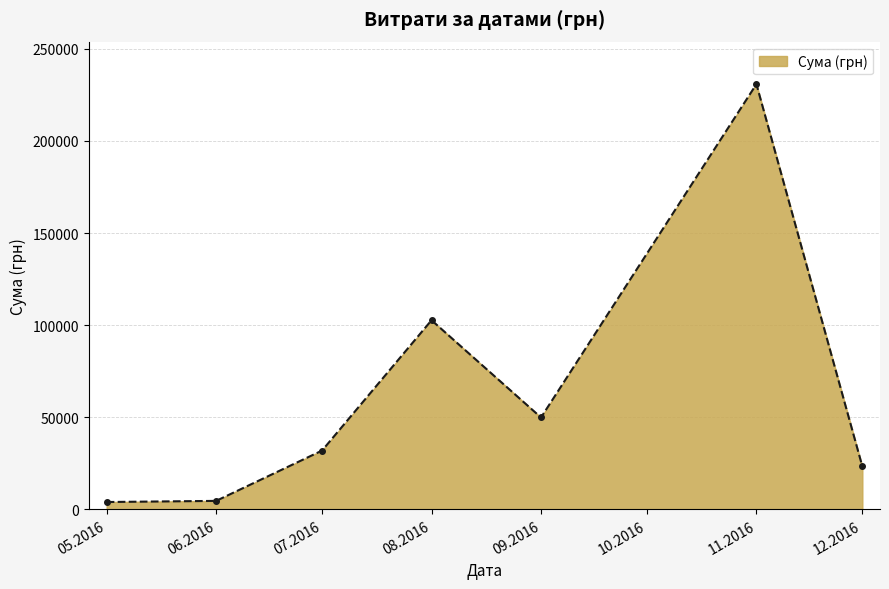

The value at 07.2016 is 31942.5. True or false?

True